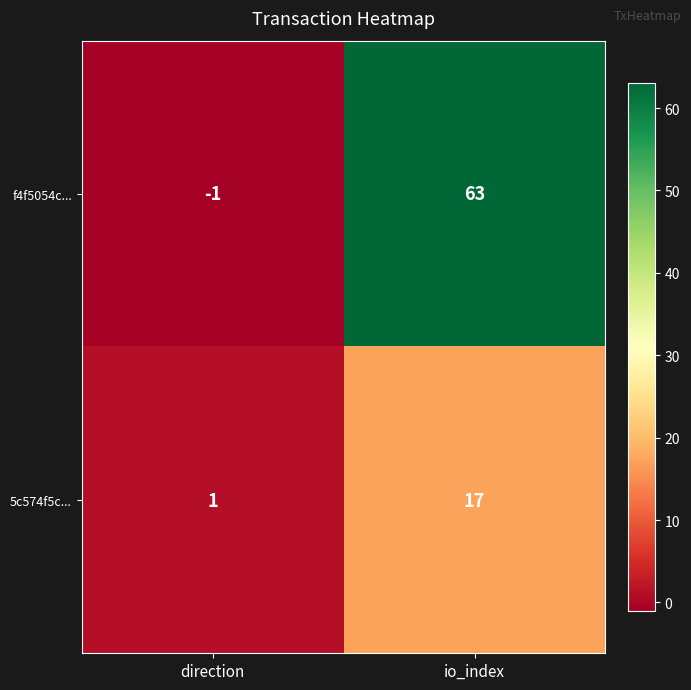

At which label is f4f5054c... closest to 31?

direction